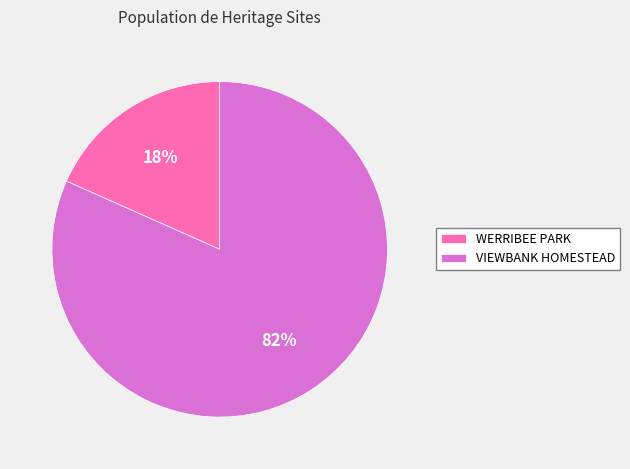

To the nearest percent, what percentage of the pie is WERRIBEE PARK?

18%